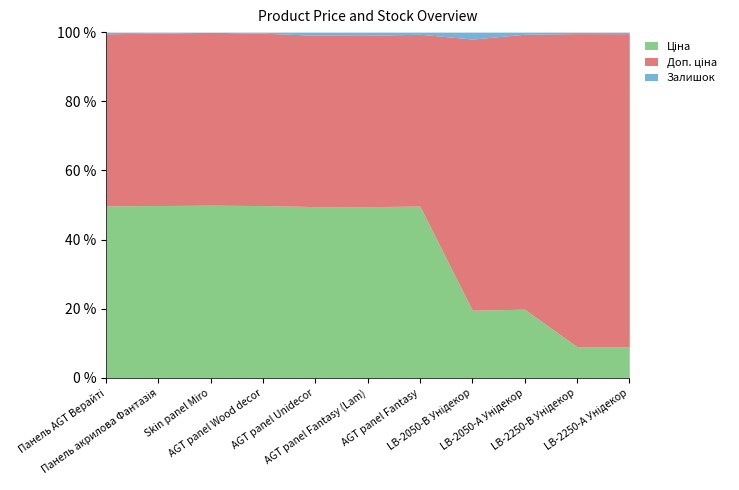

True or false: Доп. ціна and Залишок cross at least once.

False